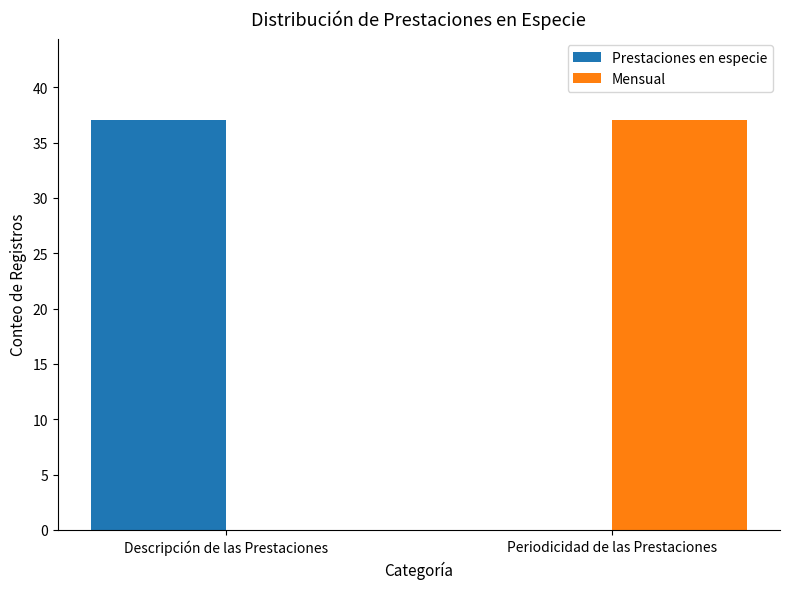

The Mensual series shows 37 at Periodicidad de las Prestaciones. True or false?

True